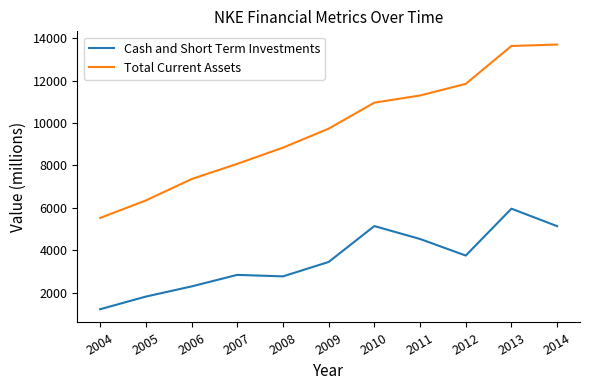

The Total Current Assets series shows 11845.0 at 2012. True or false?

True